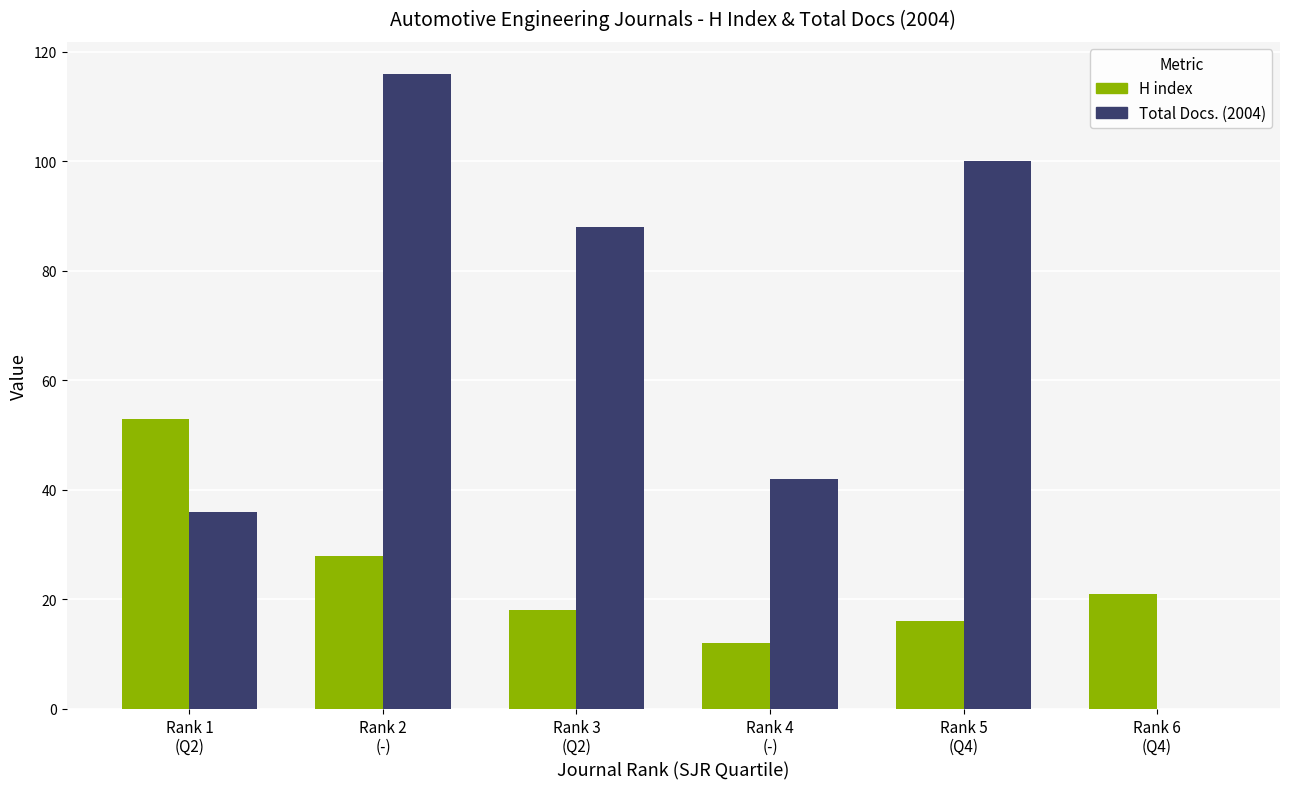

At which label does Total Docs. (2004) reach its peak?

Rank 2
(-)